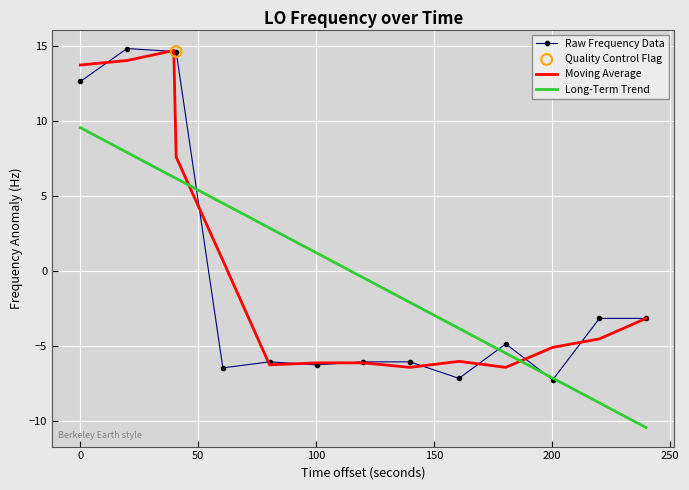

What is the highest value of the Long-Term Trend series?

9.5